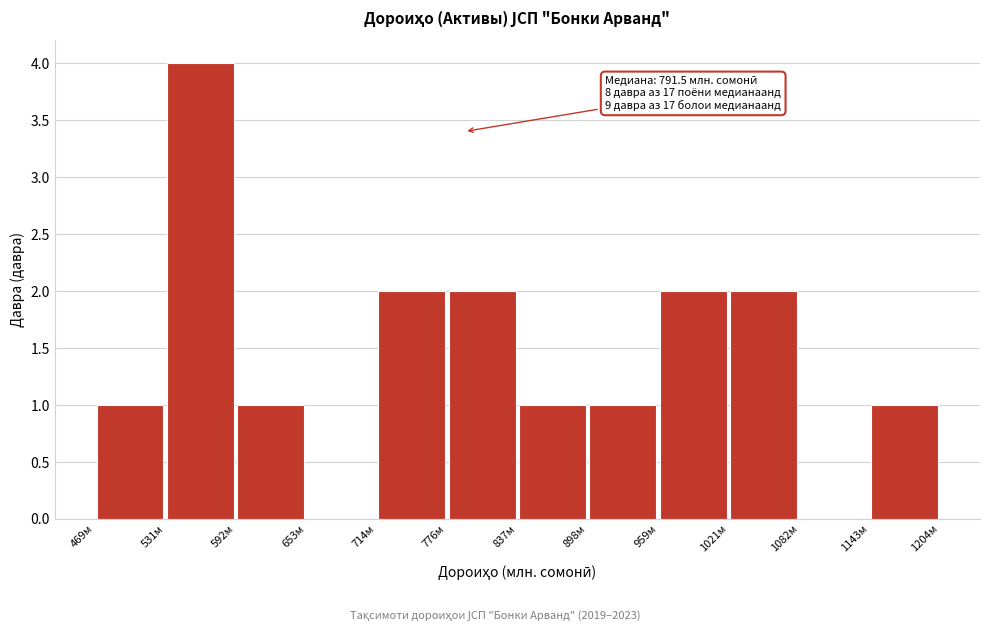

Which range on the x-axis has the tallest bar?

530 to 590